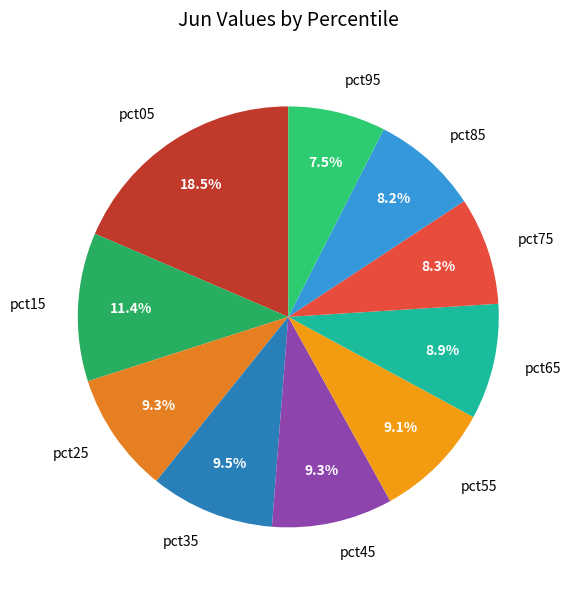

Does pct55 represent more than half of the total?

No